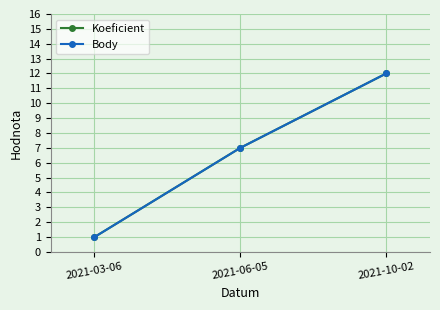

Which category has the lowest value in the Body series?

2021-03-06